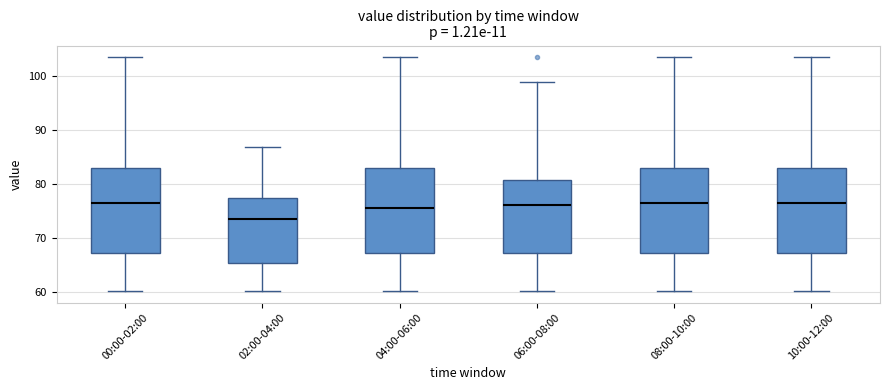

Reading left to right, transcribe this box plot: for each box, give where its median line is, the range the box spans, and where its two whiskers end, as read against the y-axis. The values are not printed on the chart, so give them approximately, as read against the axis.

00:00-02:00: median 76, box 67 to 83, whiskers 60 to 104
02:00-04:00: median 74, box 65 to 77, whiskers 60 to 87
04:00-06:00: median 76, box 67 to 83, whiskers 60 to 104
06:00-08:00: median 76, box 67 to 81, whiskers 60 to 99
08:00-10:00: median 76, box 67 to 83, whiskers 60 to 104
10:00-12:00: median 76, box 67 to 83, whiskers 60 to 104